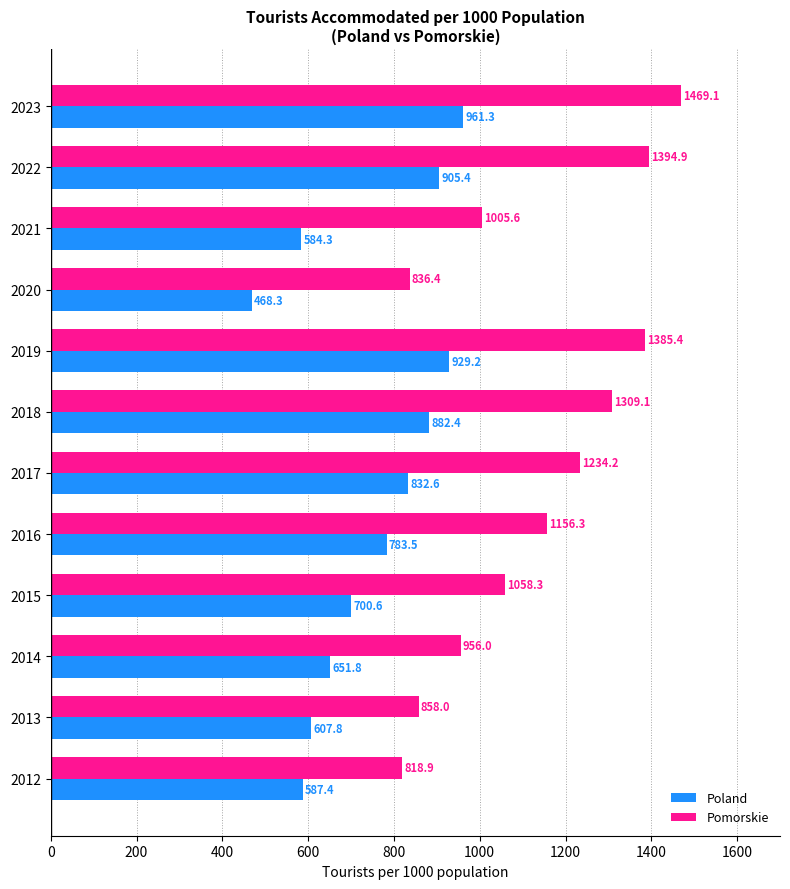

What is the average value of the Pomorskie series?

1123.5